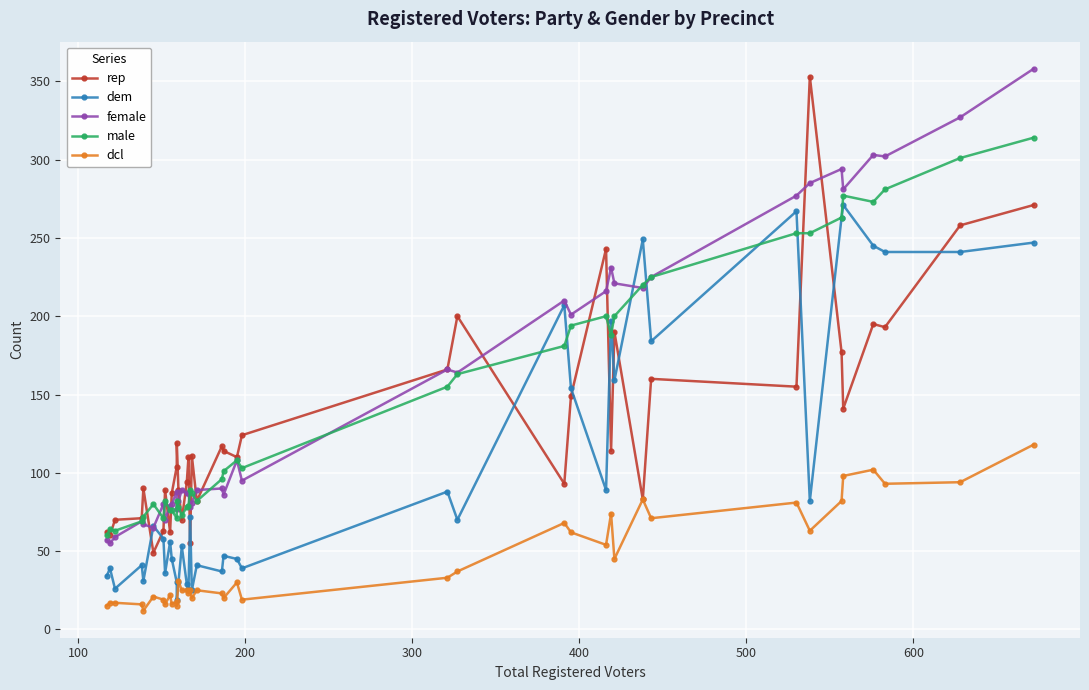

At how many categories does at least one series exceed 77?

36